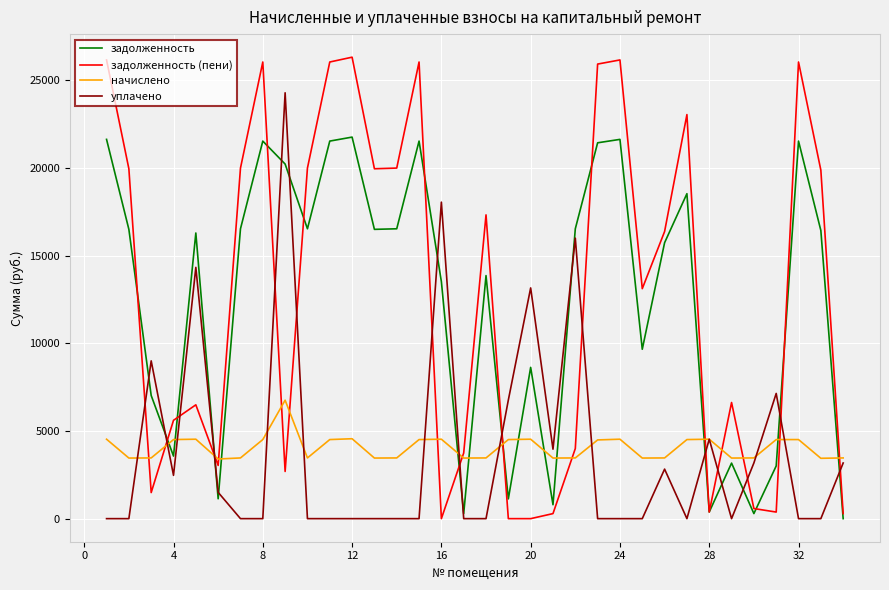

Does the chart display data point markers on the line(s)?

No